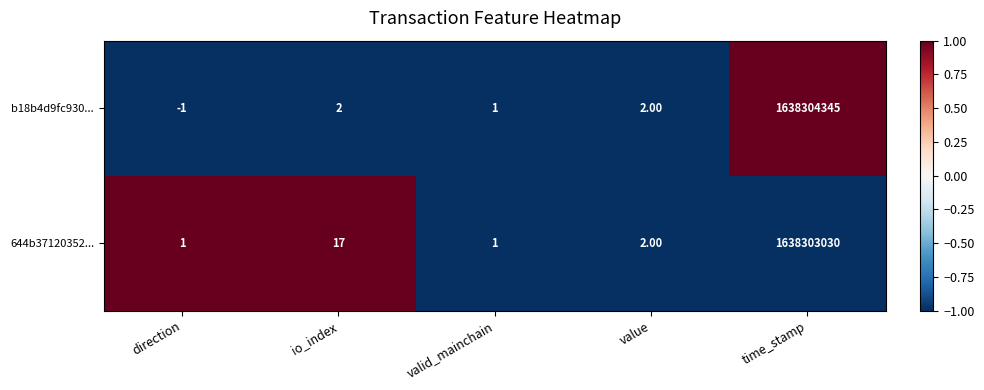

Count the number of data series in this chart.

2